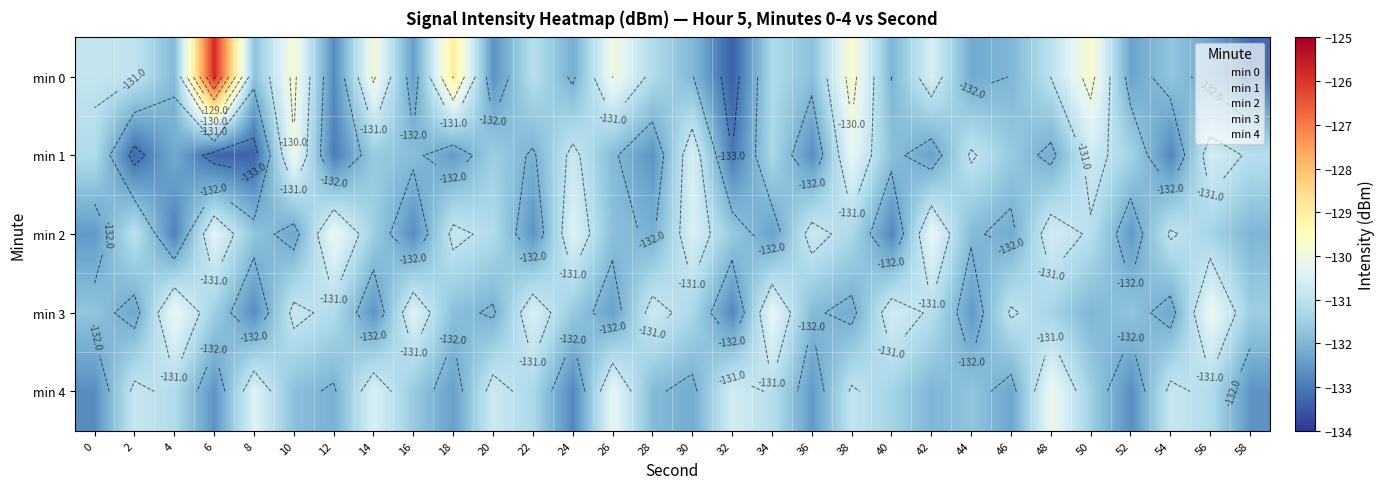

Where is min 4 nearest to the value -131?

34